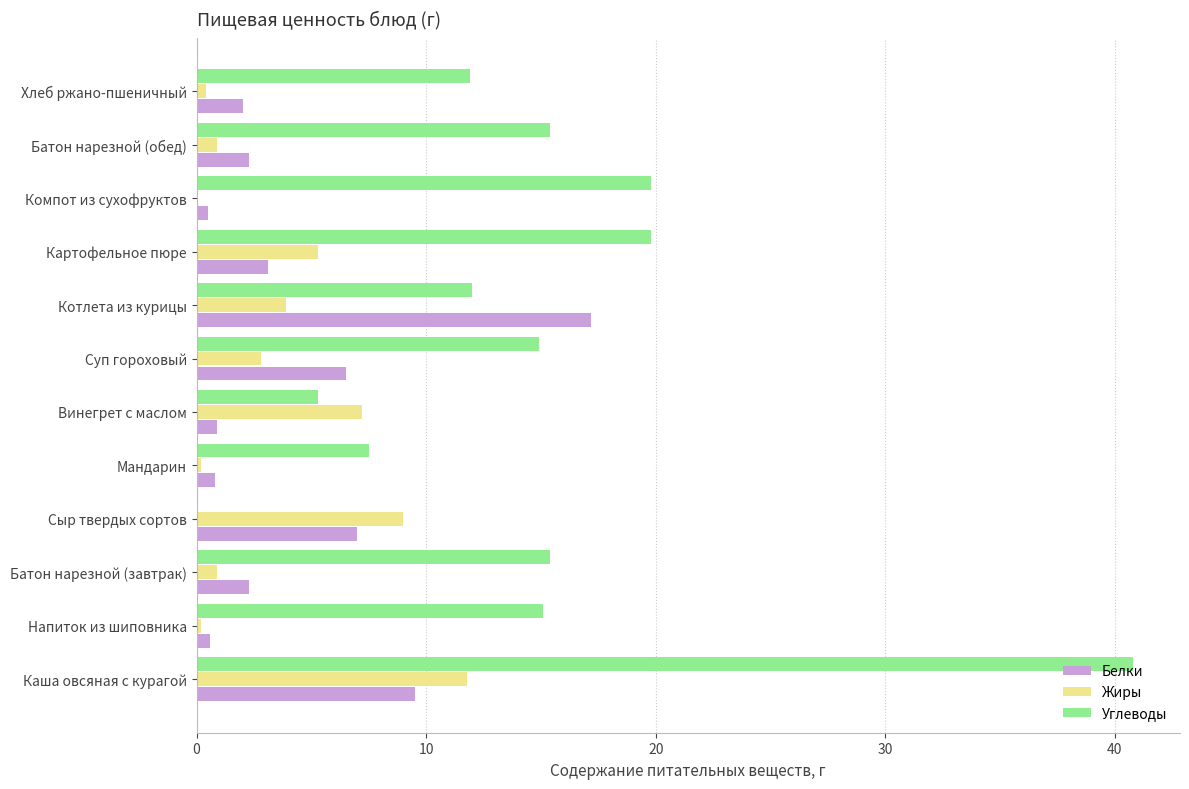

Is the value of Белки at Картофельное пюре greater than the value of Углеводы at Котлета из курицы?

No